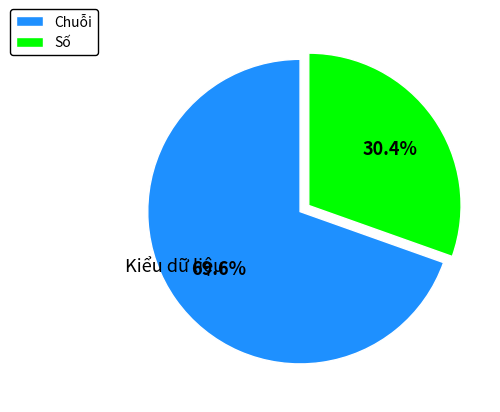

What is the largest slice in the pie chart?

Chuỗi